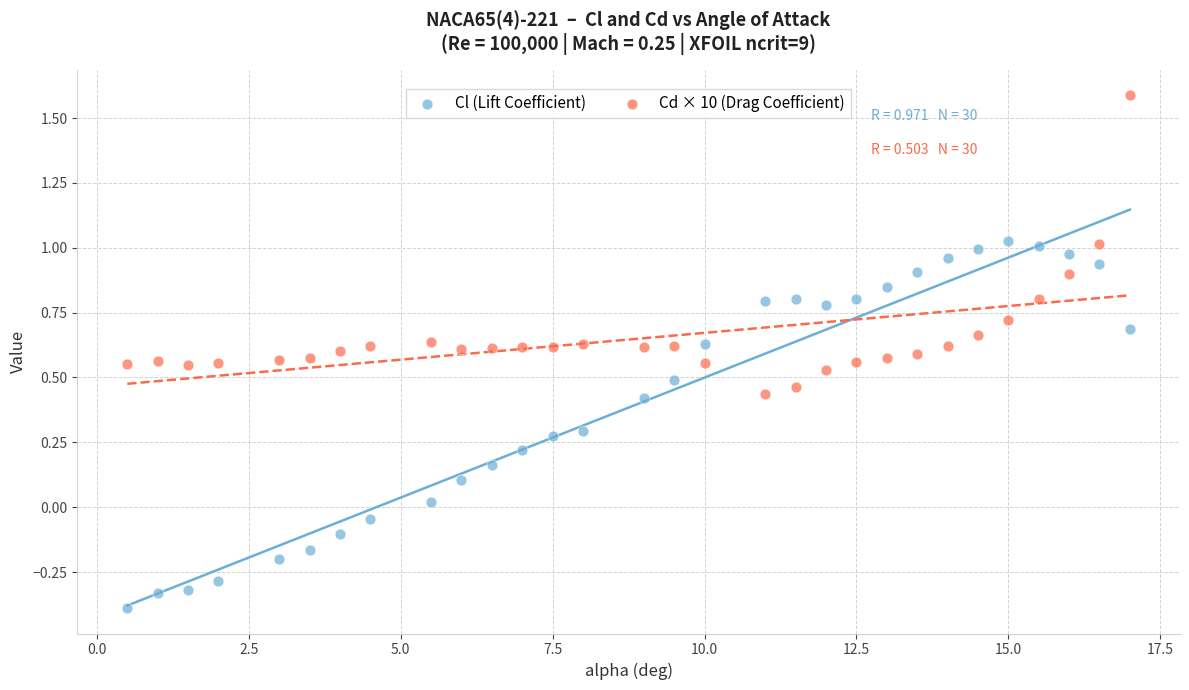

Across all data points, what is the range of X values (max minus min)?

16.5